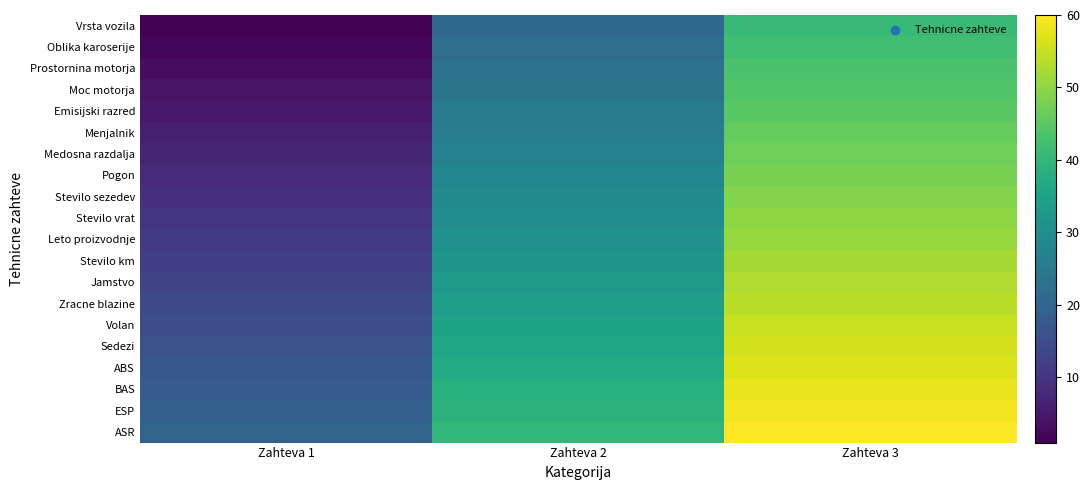

Rank the series by their maximum value, from lowest to highest.

Vrsta vozila, Oblika karoserije, Prostornina motorja, Moc motorja, Emisijski razred, Menjalnik, Medosna razdalja, Pogon, Stevilo sezedev, Stevilo vrat, Leto proizvodnje, Stevilo km, Jamstvo, Zracne blazine, Volan, Sedezi, ABS, BAS, ESP, ASR